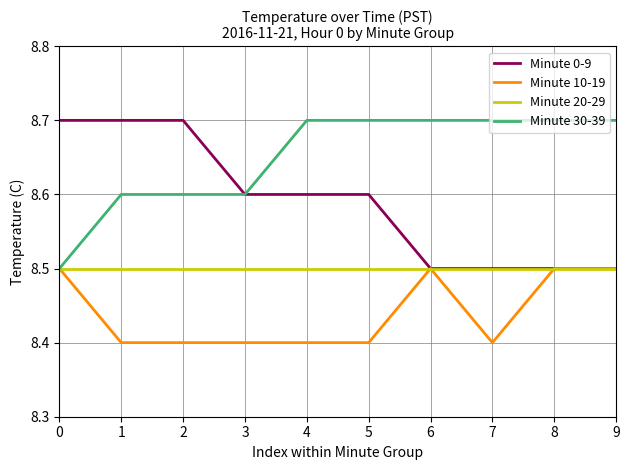

Reading right to left, list all the values displayed in this chart.

Minute 0-9: 8.5	8.5	8.5	8.5	8.6	8.6	8.6	8.7	8.7	8.7
Minute 10-19: 8.5	8.5	8.4	8.5	8.4	8.4	8.4	8.4	8.4	8.5
Minute 20-29: 8.5	8.5	8.5	8.5	8.5	8.5	8.5	8.5	8.5	8.5
Minute 30-39: 8.7	8.7	8.7	8.7	8.7	8.7	8.6	8.6	8.6	8.5